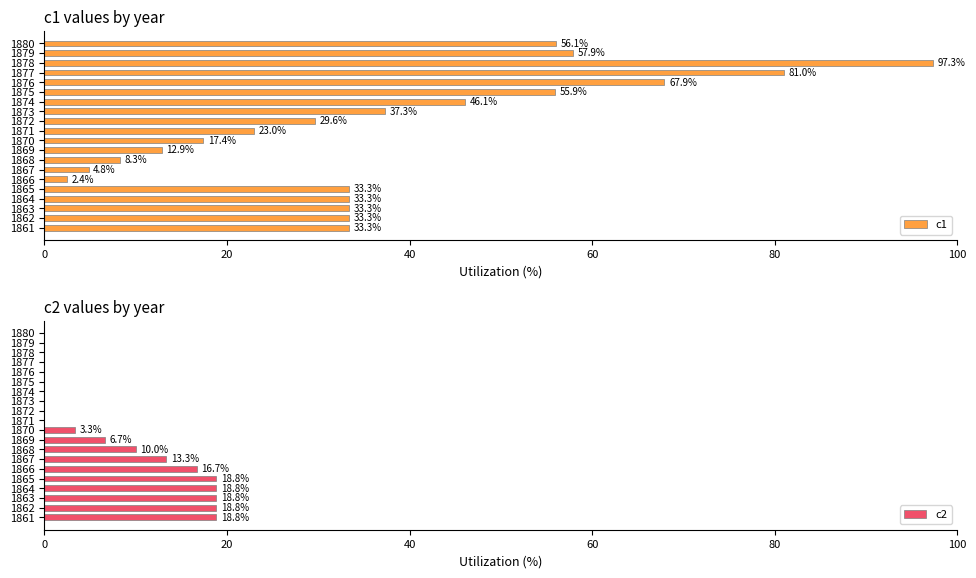

What is the average value of the c1 series?

38.2